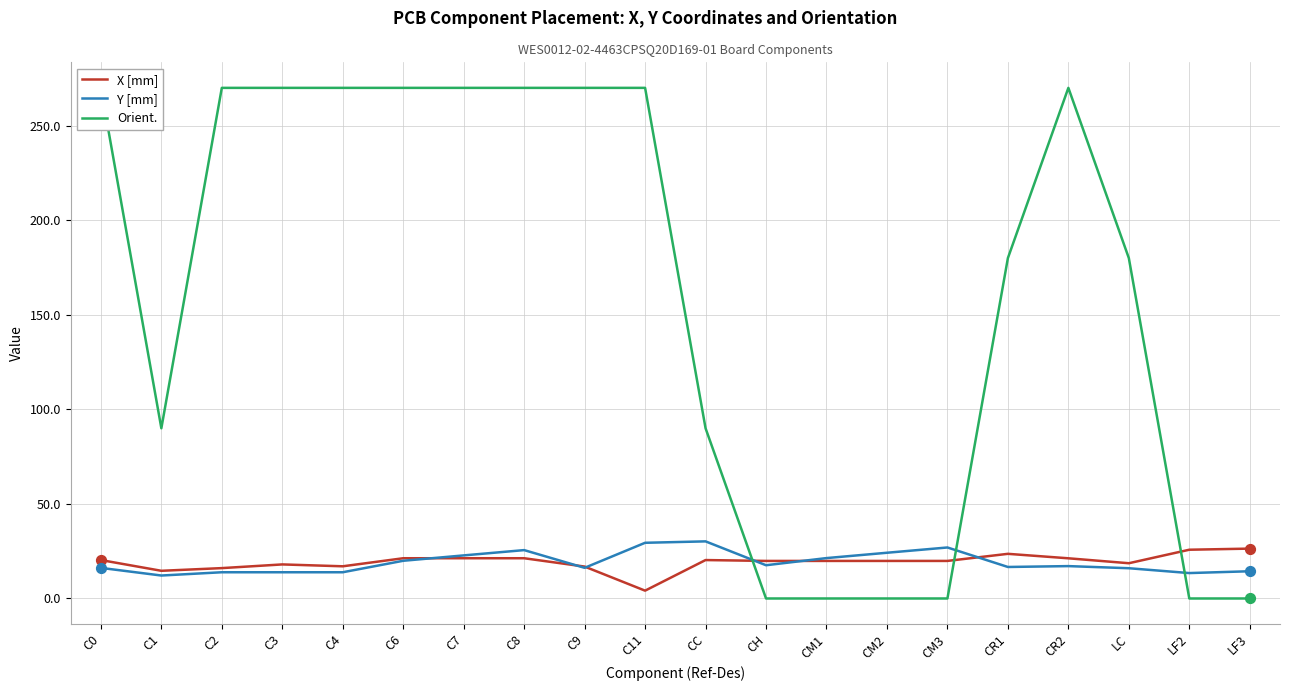

Which series reaches the minimum Y coordinate?

Orient.